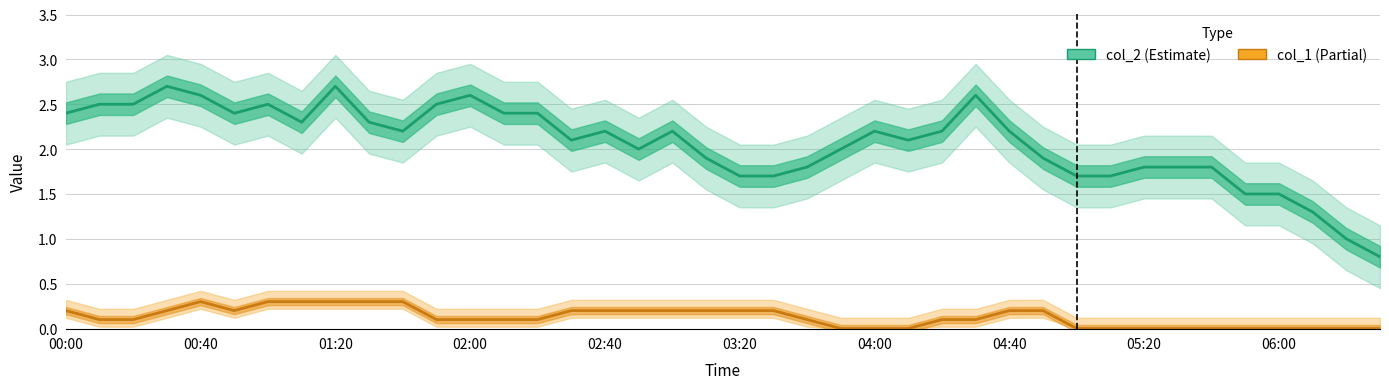

List the series in order of their peak value, lowest first.

col_1 (Partial), col_2 (Estimate)